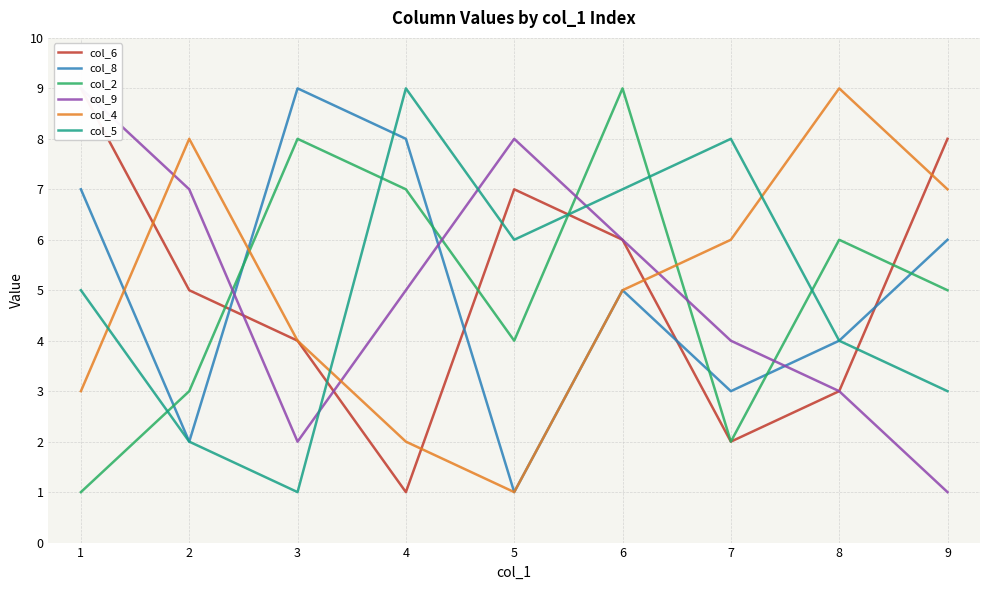

True or false: col_8 has more than 2 interior local peaks.

False